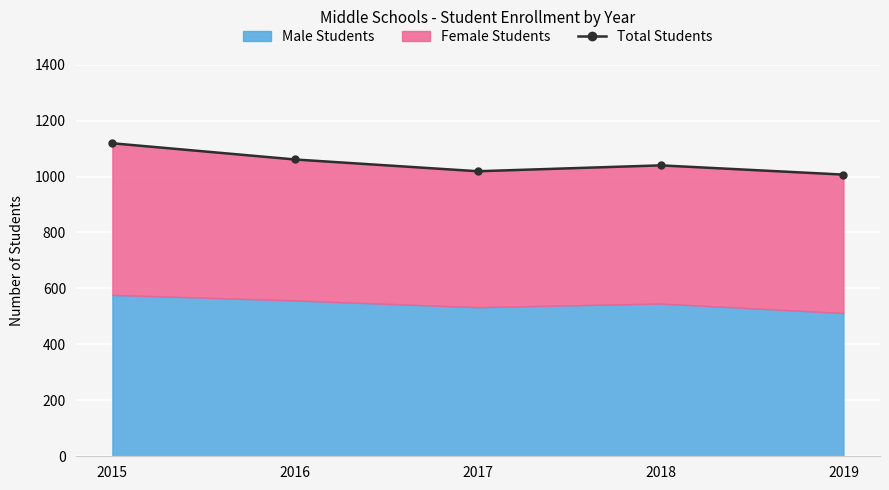

What is the change in value from 2015 to 2016?

-58